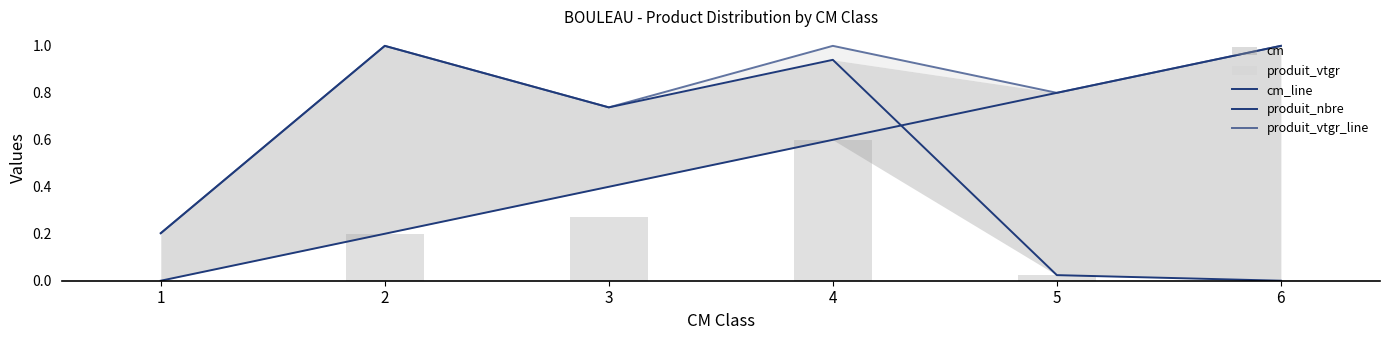

Count the cm_line values in the range 0 to 1.

6